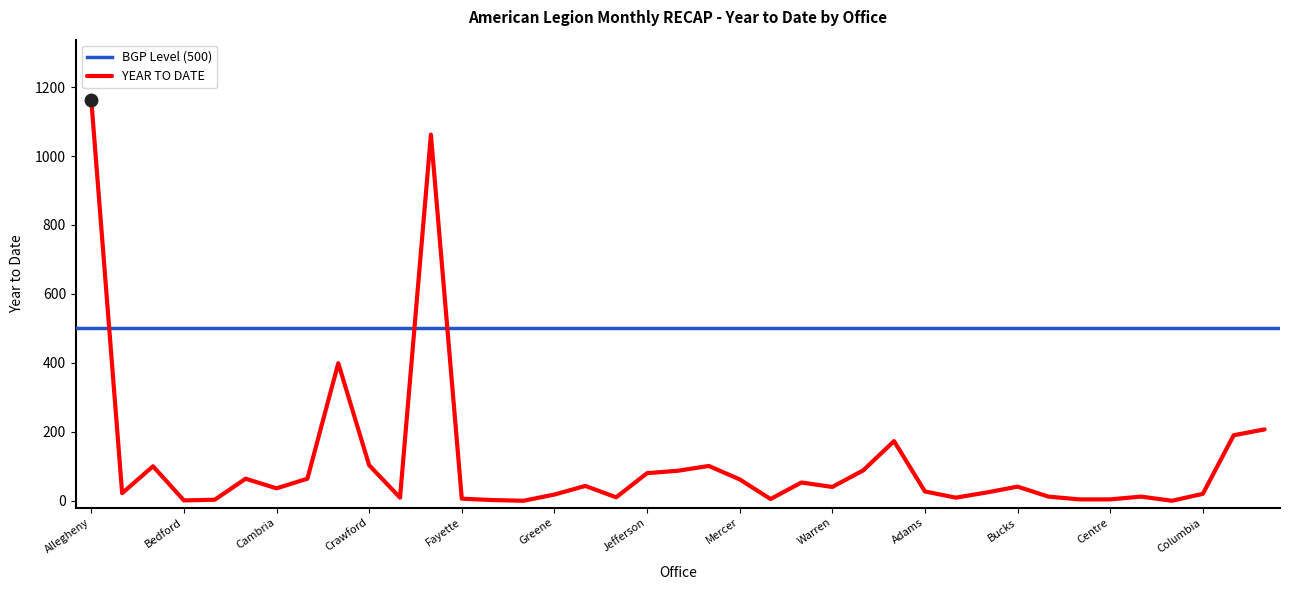

At which category does the data reach its first local valley?

Armstrong